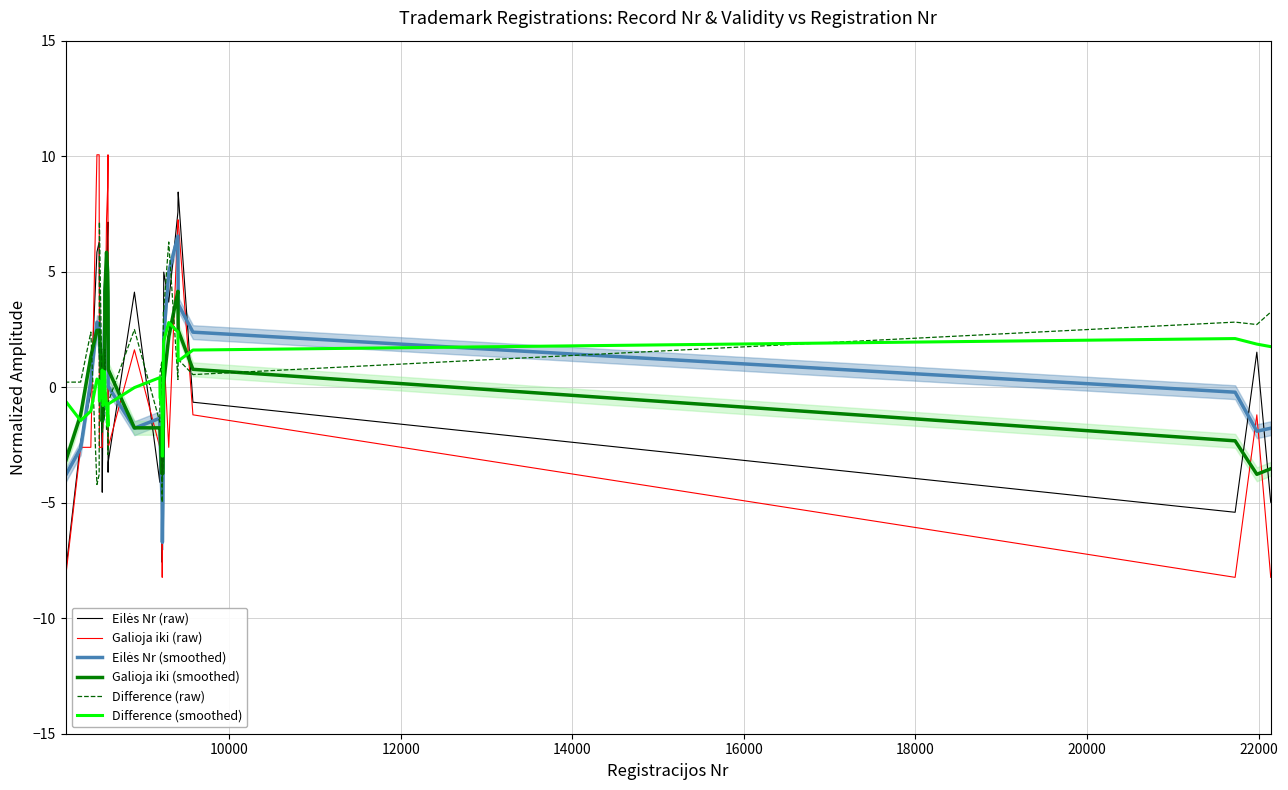

After their last crossing, which series has the higher values: Galioja iki (raw) or Difference (raw)?

Difference (raw)